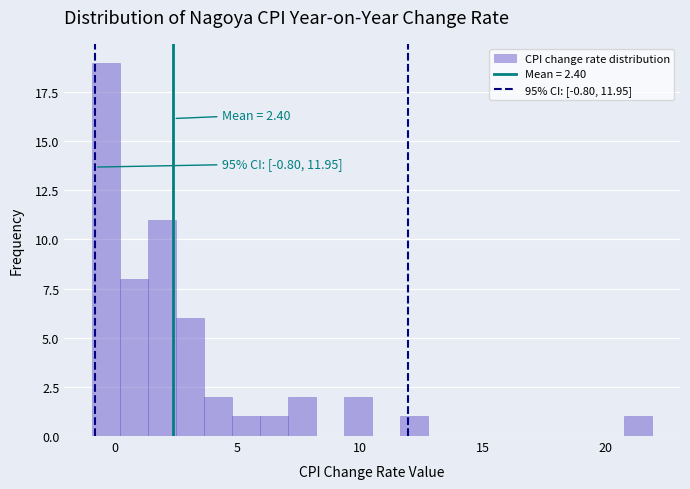

Around what value on the x-axis is the tallest bar? Give the approximate position of its centre, as read against the axis.

-0.5